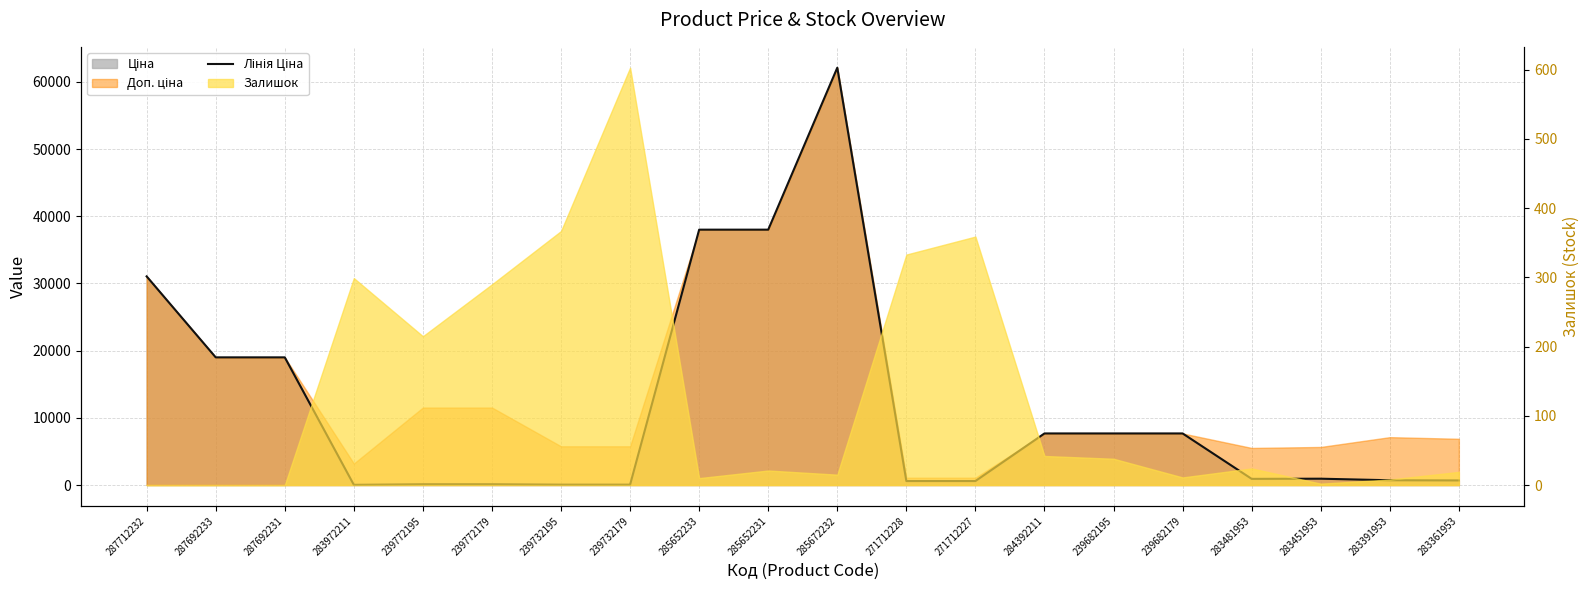

What is the approximate value at 239682195?

7680.9